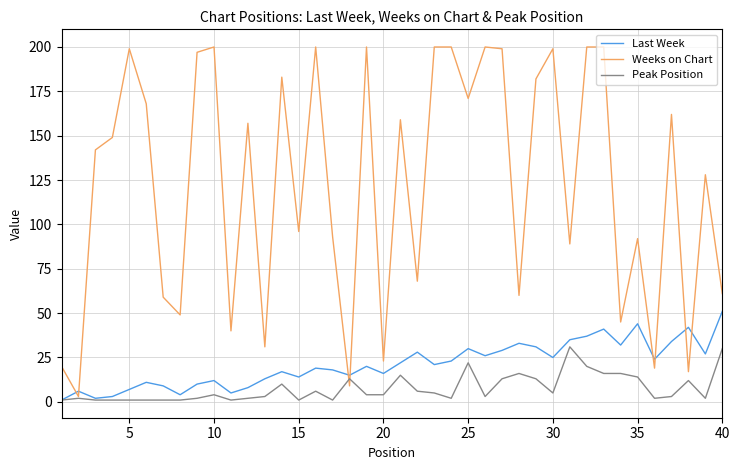

What is the maximum value for Peak Position?

31